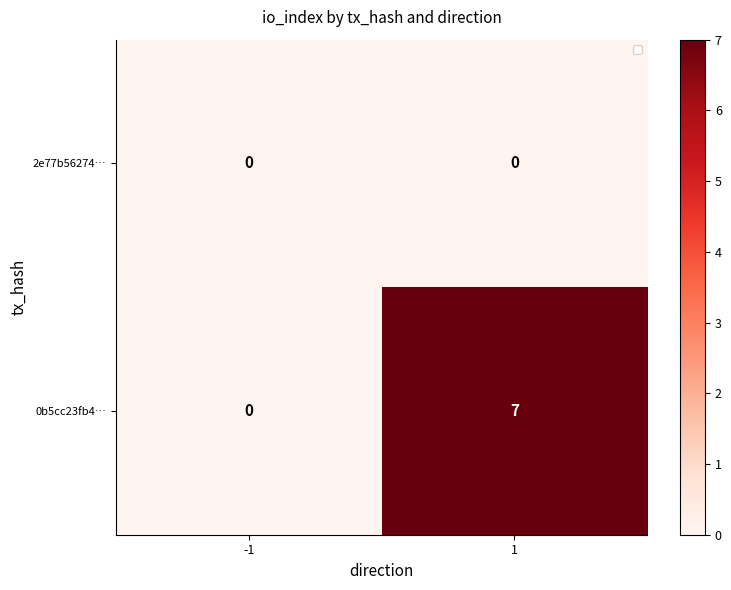

Reading left to right, list all the values displayed in this chart.

2e77b56274…: 0	0
0b5cc23fb4…: 0	7